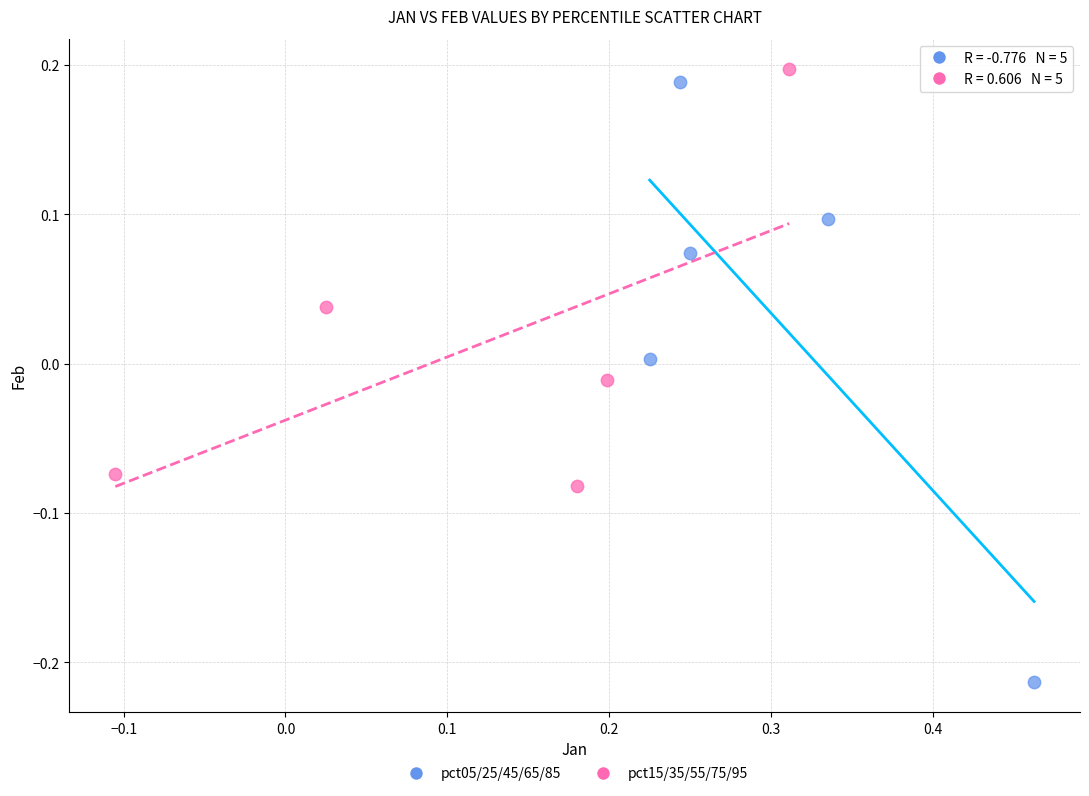

Which series has the largest Y range (max minus min)?

pct05/25/45/65/85